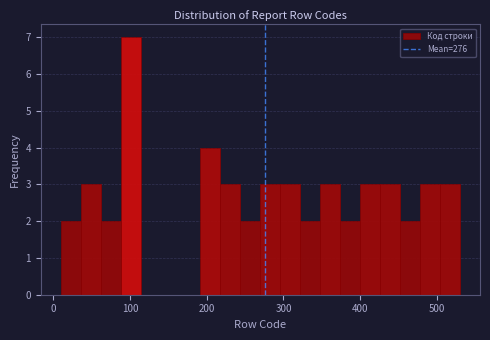

Around what value on the x-axis is the tallest bar? Give the approximate position of its centre, as read against the axis.

100